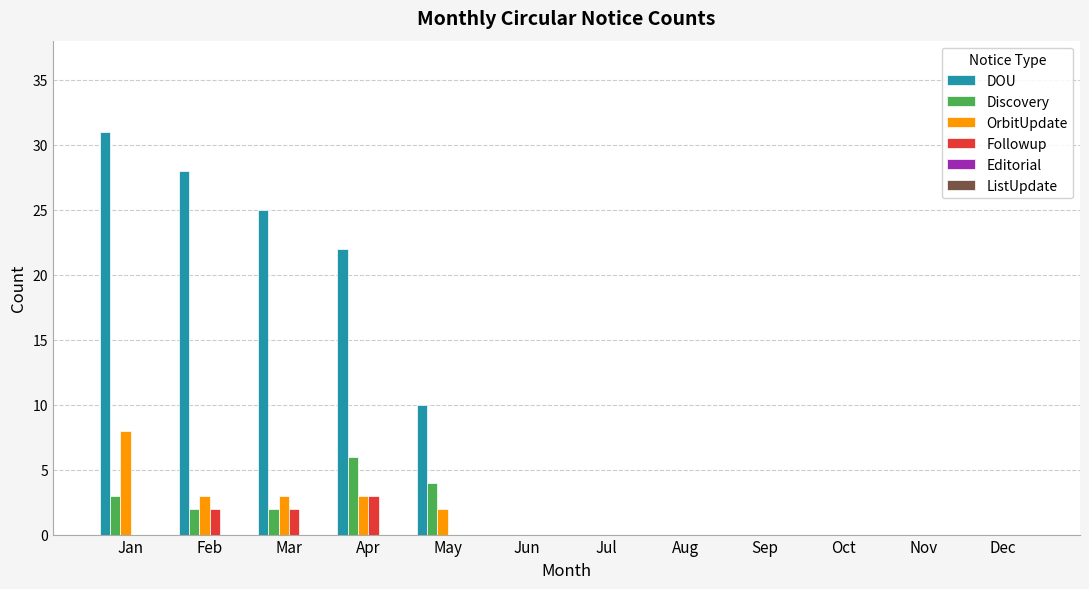

What is the maximum value shown in the chart?

31